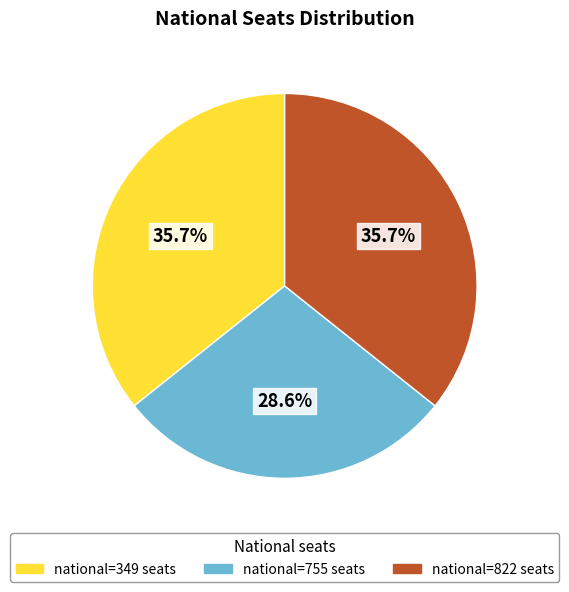

Does any single category account for the majority?

No